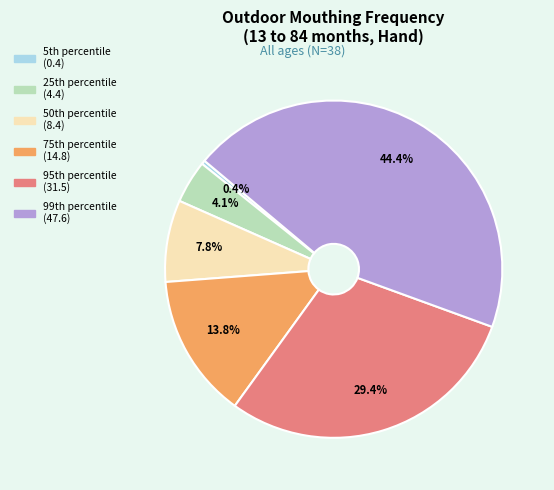

To the nearest percent, what is the average slice percentage?

17%